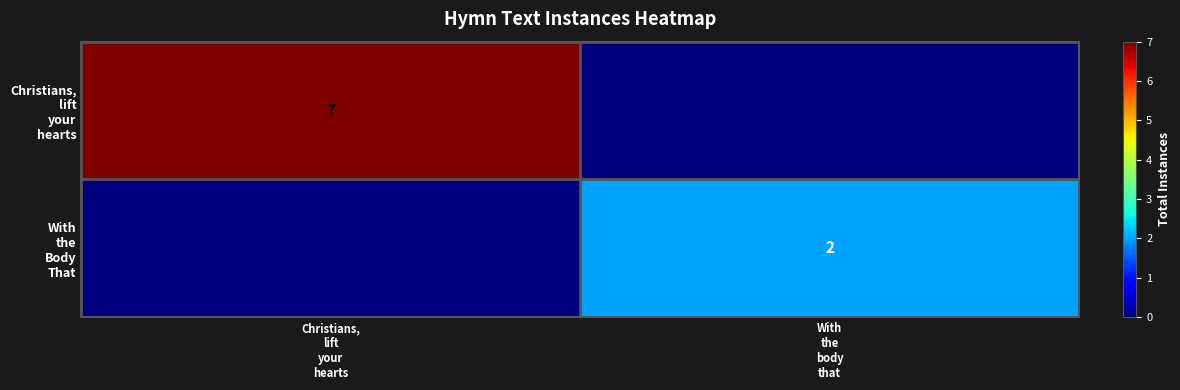

What is the difference between the highest and lowest values at With
the
body
that?

2